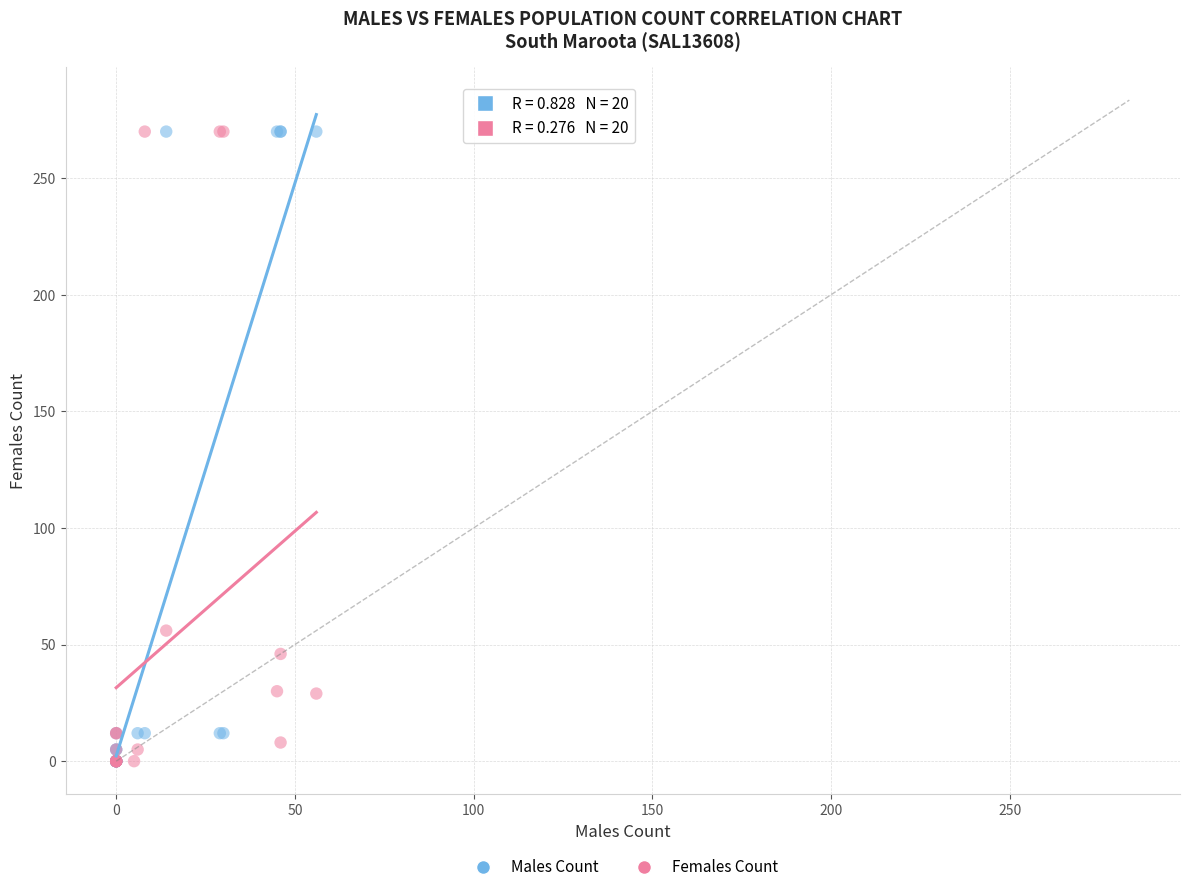

What are all the series names shown in the legend?

Males Count, Females Count